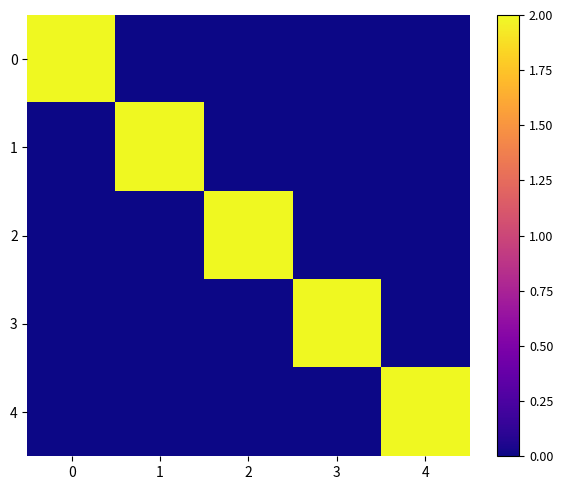

Reading right to left, list all the values displayed in this chart.

0: 4=0	3=0	2=0	1=0	0=2
1: 4=0	3=0	2=0	1=2	0=0
2: 4=0	3=0	2=2	1=0	0=0
3: 4=0	3=2	2=0	1=0	0=0
4: 4=2	3=0	2=0	1=0	0=0